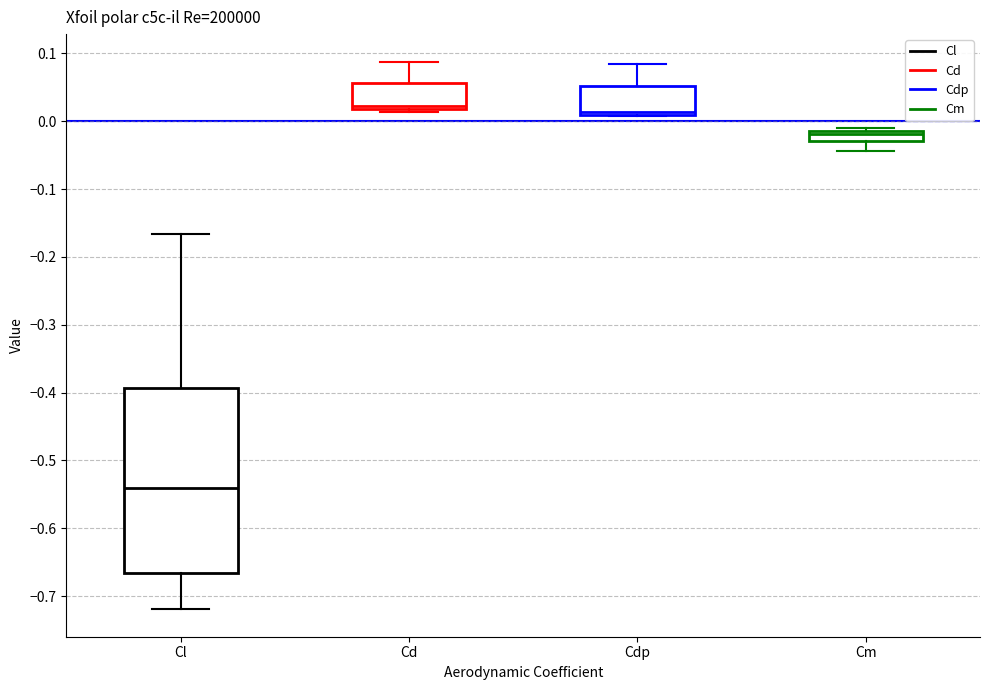

Where does the lower whisker of the box for Cm end on the y-axis? The values are not printed on the chart, so give them approximately, as read against the axis.

-0.04